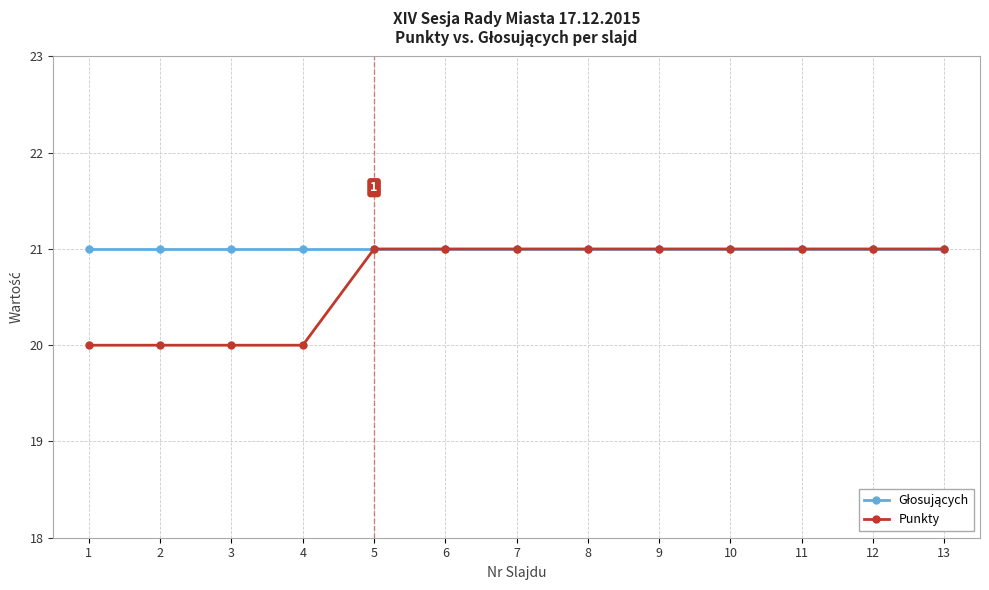

True or false: Punkty has a value of 31 at 3.

False